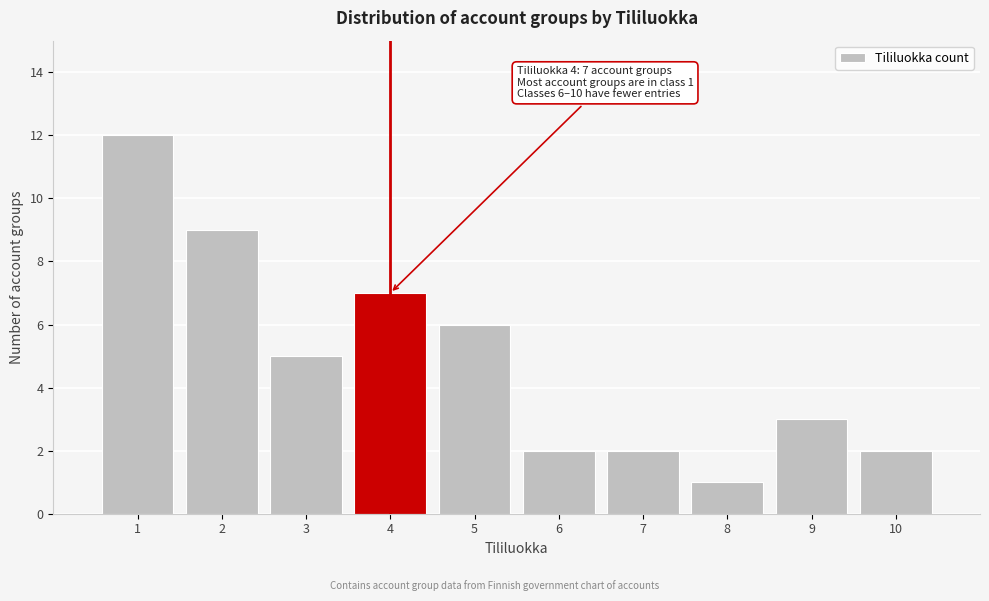

Reading left to right, what are all the values shown in this chart?

1=12	2=9	3=5	4=7	5=6	6=2	7=2	8=1	9=3	10=2